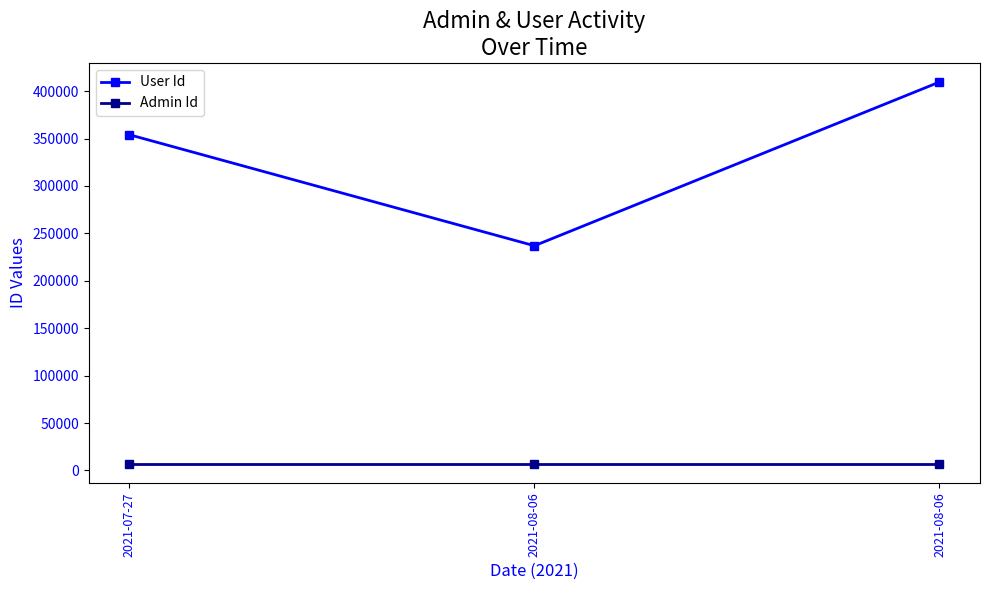

What is the total value across all series at 2021-08-06?

243874